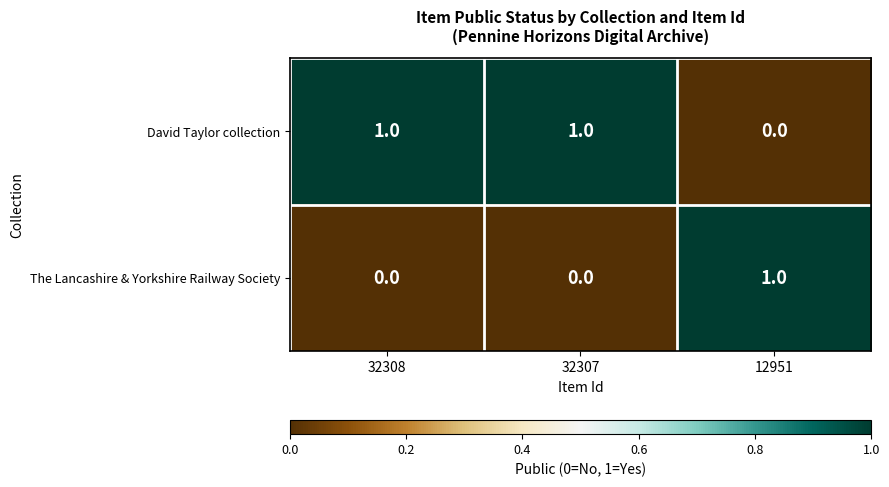

Reading left to right, list all the values displayed in this chart.

David Taylor collection: 1	1	0
The Lancashire & Yorkshire Railway Society: 0	0	1